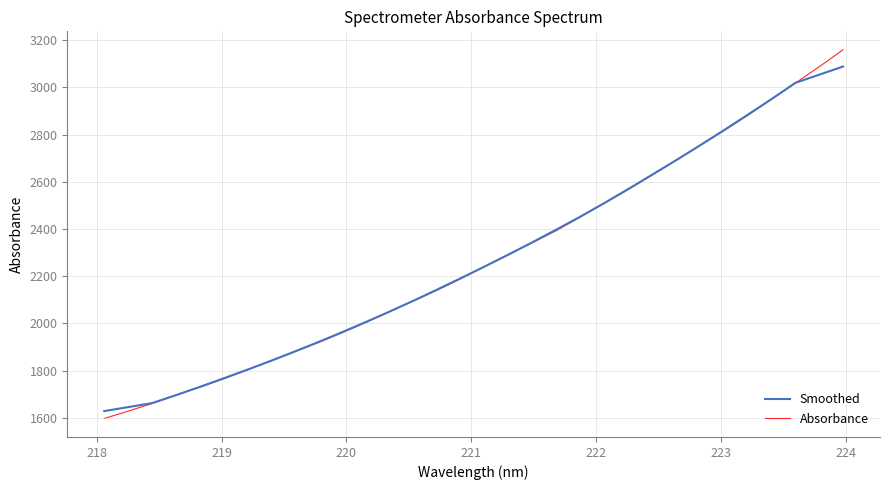

Which series has the widest spread of values?

Absorbance